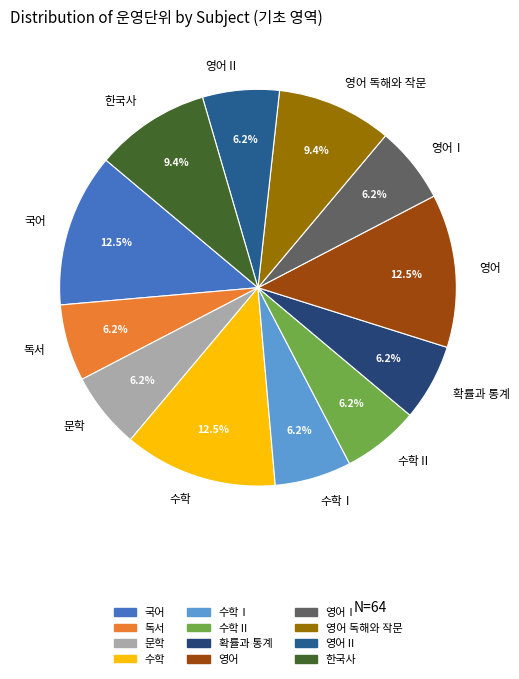

Count the number of slices in the pie.

12